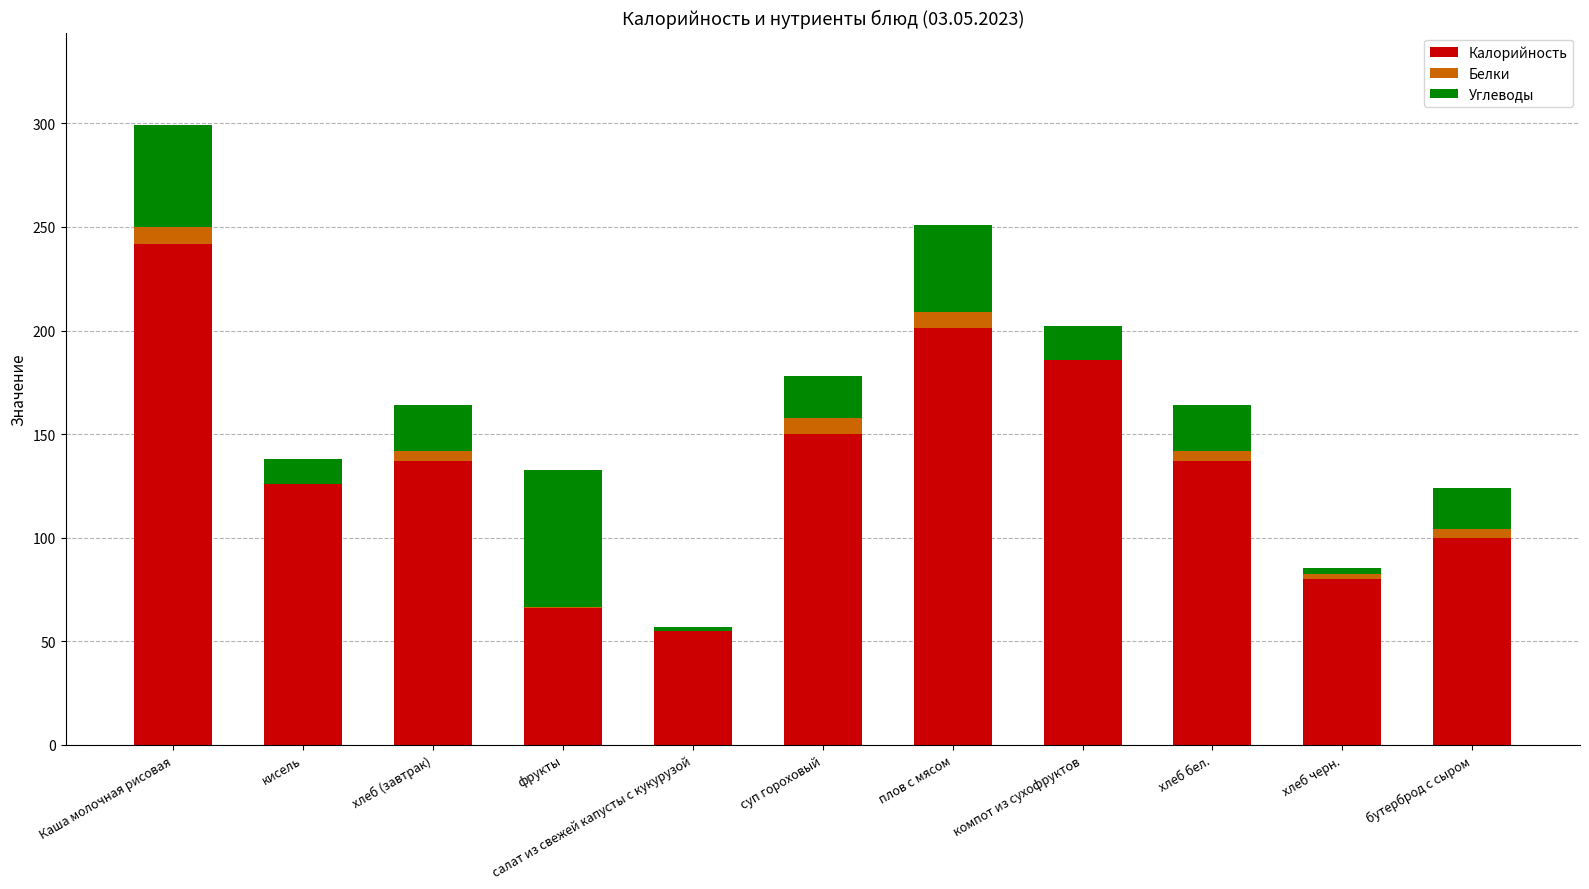

What is the total value across all series at кисель?

138.0